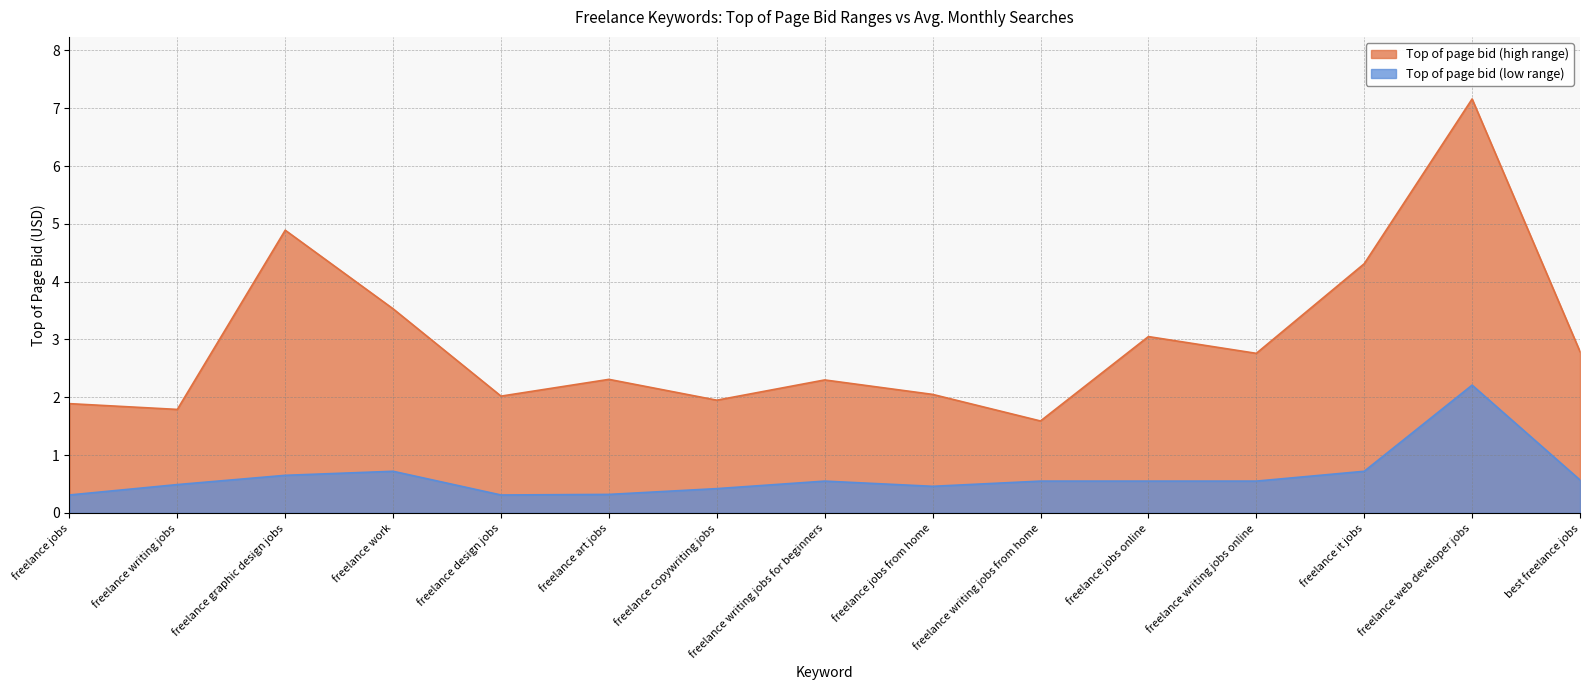

At freelance jobs from home, list the series in order from smallest to largest.

Top of page bid (low range), Top of page bid (high range)